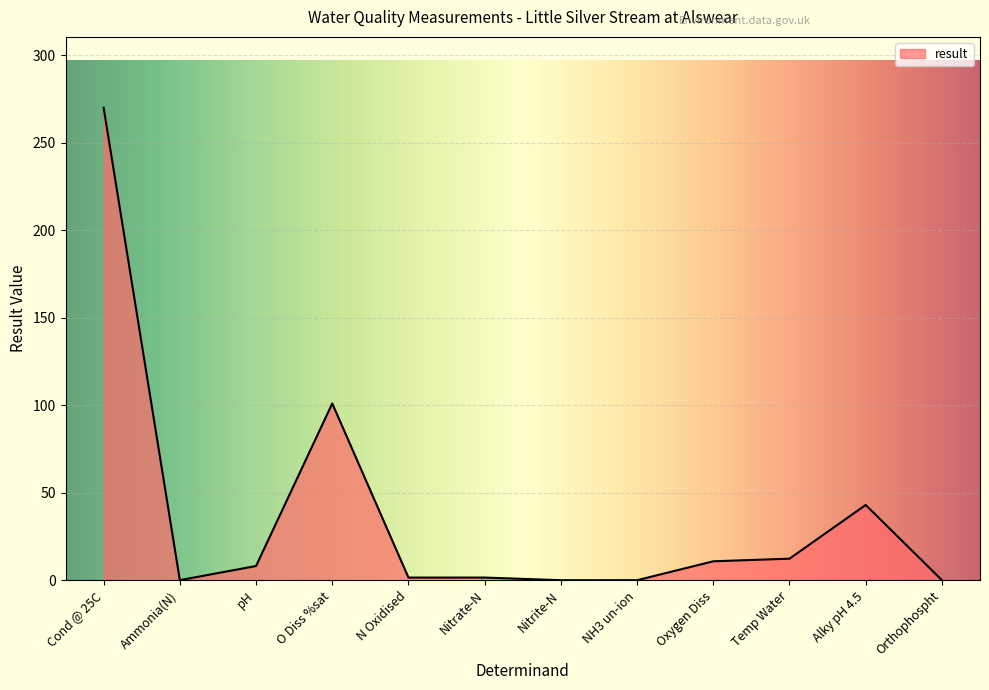

How many categories are shown in the chart?

12